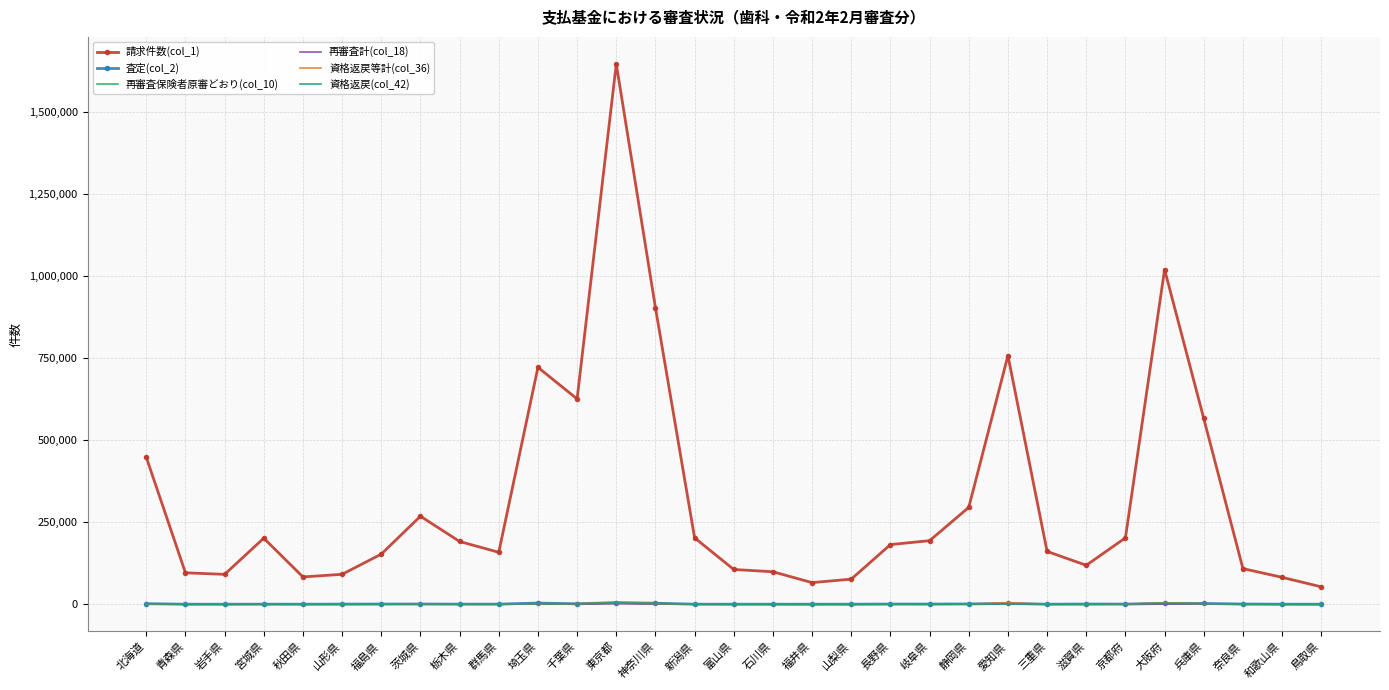

Which series changed the most between 千葉県 and 東京都?

請求件数(col_1)